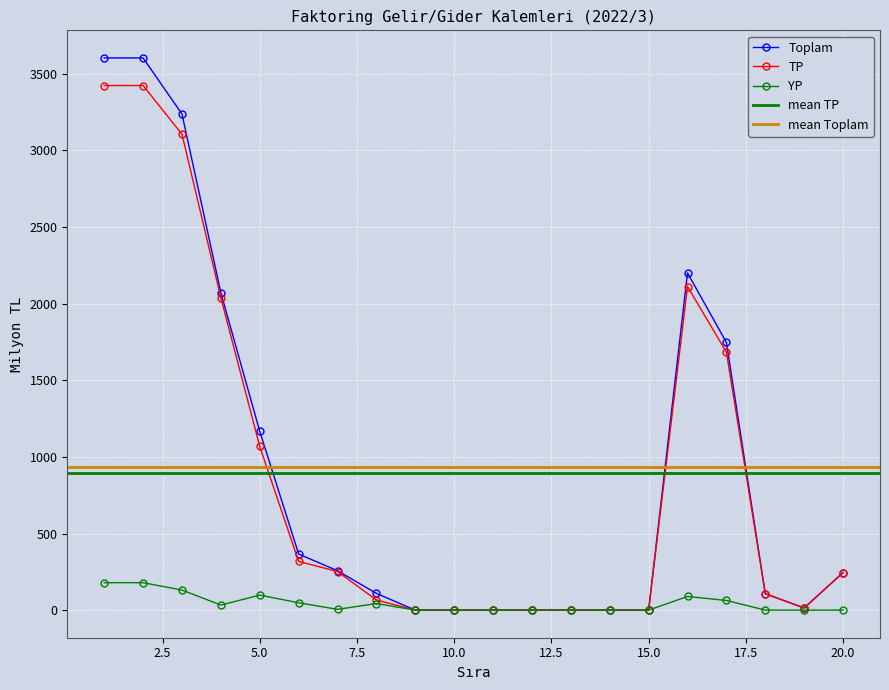

Which series changed the most between 10 and 12?

Toplam